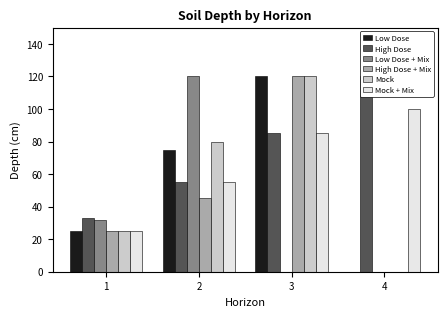

What is the difference between the highest and lowest values at 2?

75